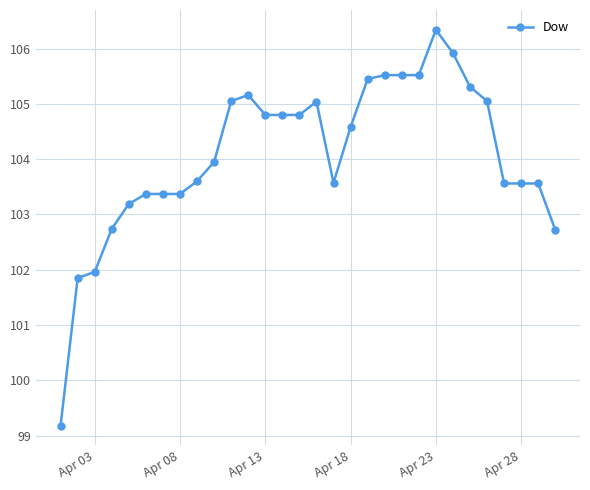

What is the average value?

104.1